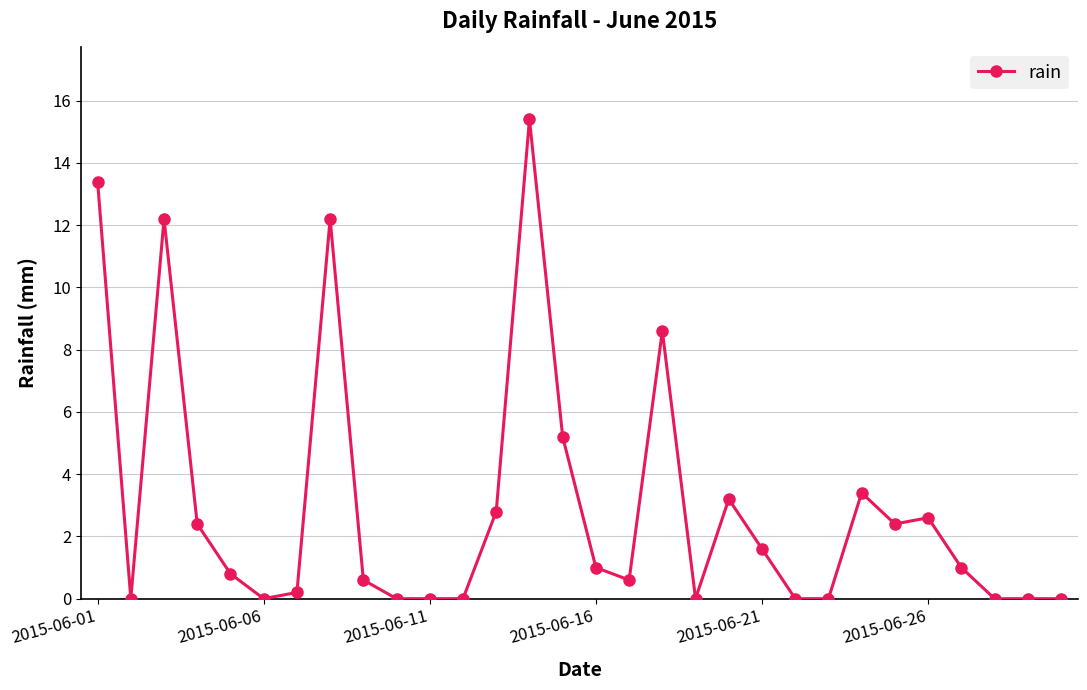

What is the average value?

3.0